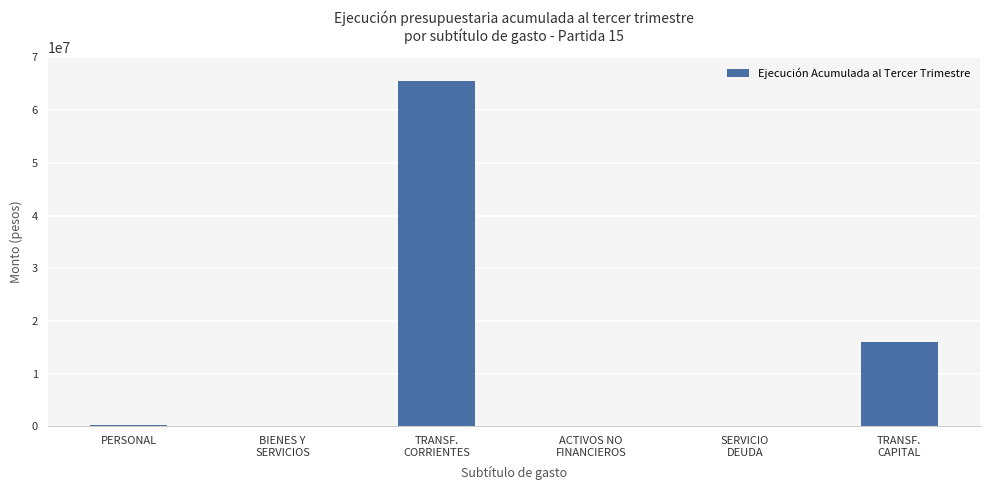

What is the sum of the values at BIENES Y
SERVICIOS and TRANSF.
CAPITAL?

16069608